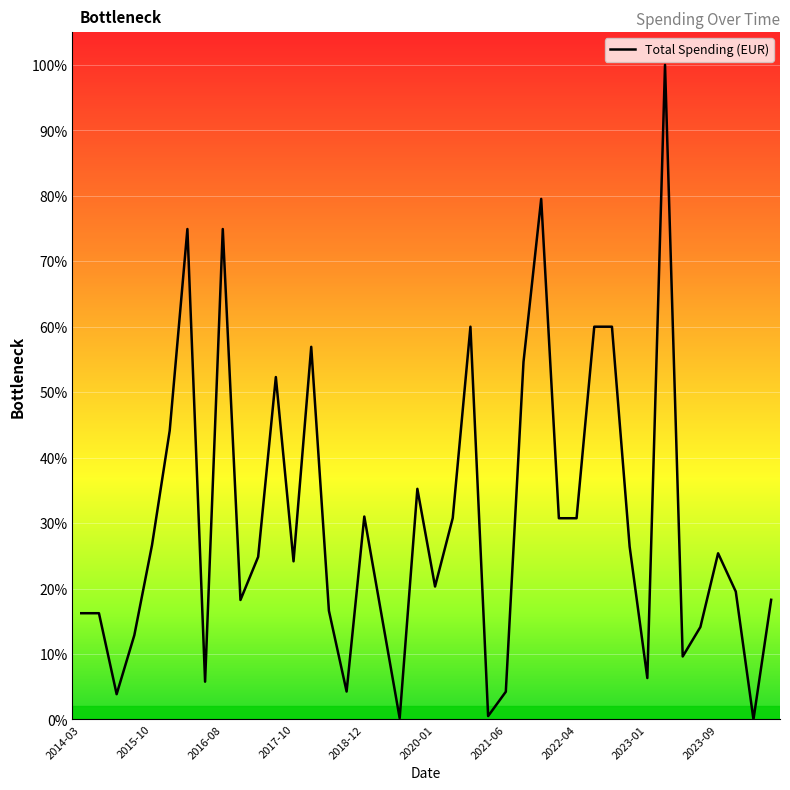

The chart shows a value of 24.0 at 17. True or false?

False